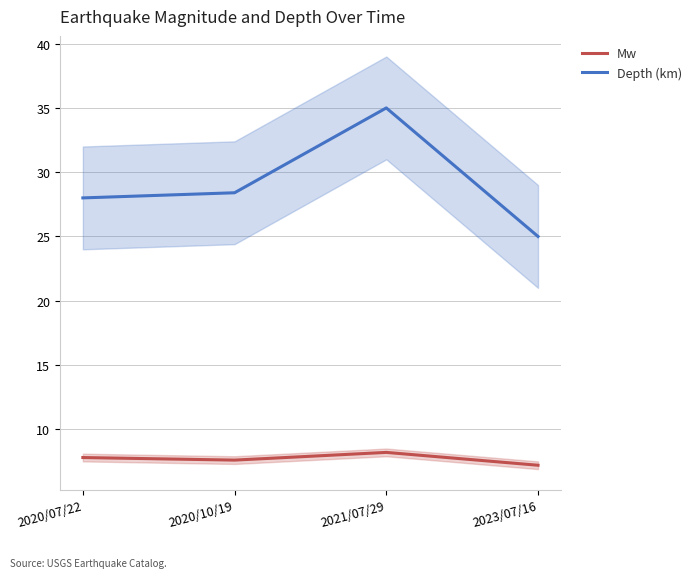

Rank the series by their maximum value, from highest to lowest.

Depth (km), Mw